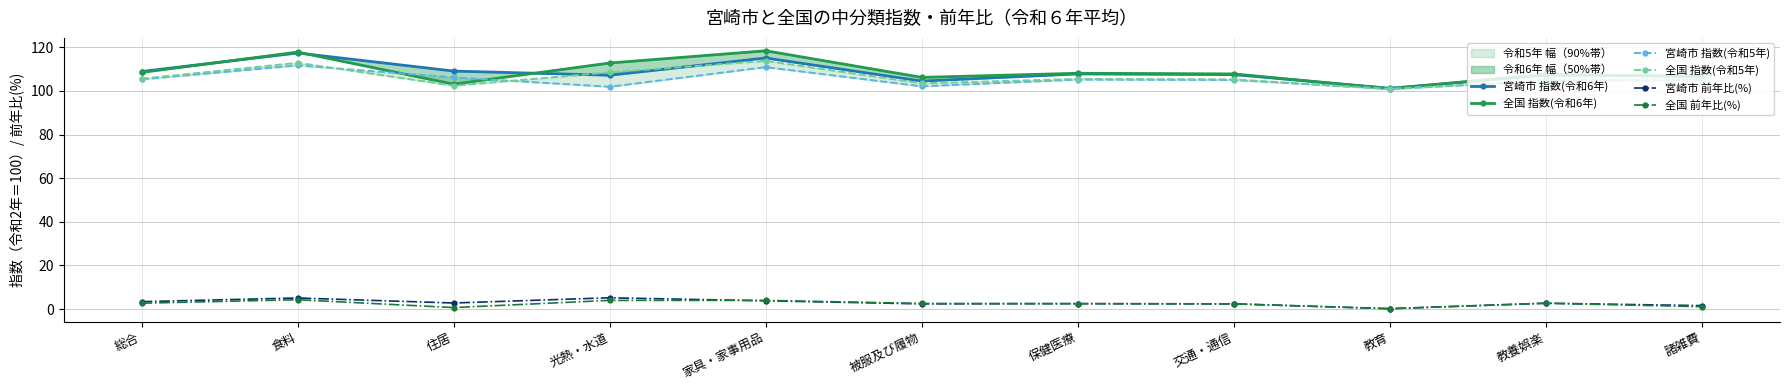

What is the difference between the maximum and minimum values in the 全国 指数(令和6年) series?

17.4